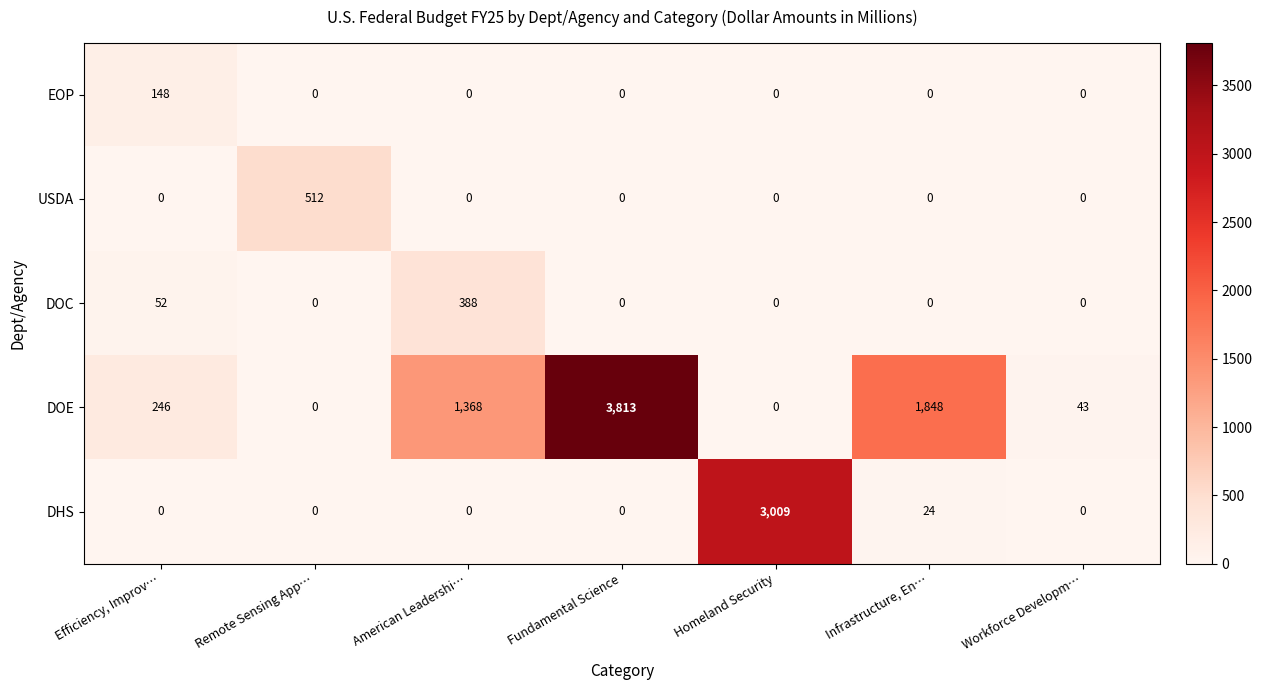

Which series has the largest total across all categories?

DOE